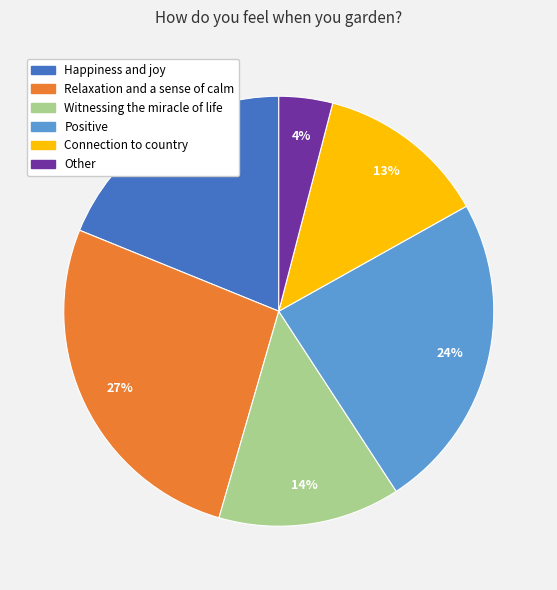

The Relaxation and a sense of calm slice represents 16% of the pie. True or false?

False